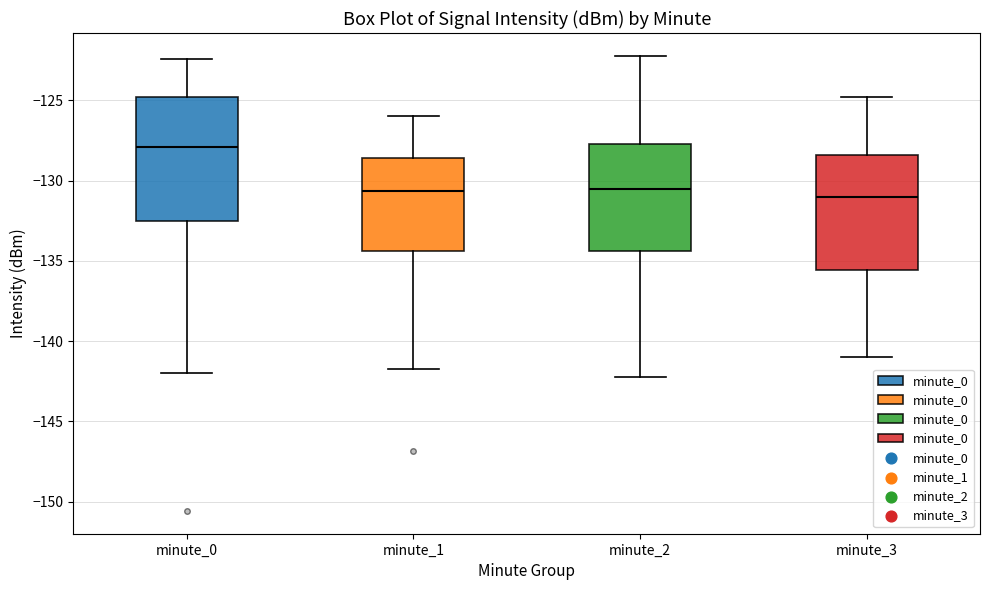

Reading left to right, transcribe this box plot: for each box, give where its median line is, the range the box spans, and where its two whiskers end, as read against the y-axis. The values are not printed on the chart, so give them approximately, as read against the axis.

minute_0: median -128.0, box -132.5 to -125.0, whiskers -142.0 to -122.5
minute_1: median -130.5, box -134.5 to -128.5, whiskers -141.5 to -126.0
minute_2: median -130.5, box -134.5 to -127.5, whiskers -142.0 to -122.0
minute_3: median -131.0, box -135.5 to -128.5, whiskers -141.0 to -125.0